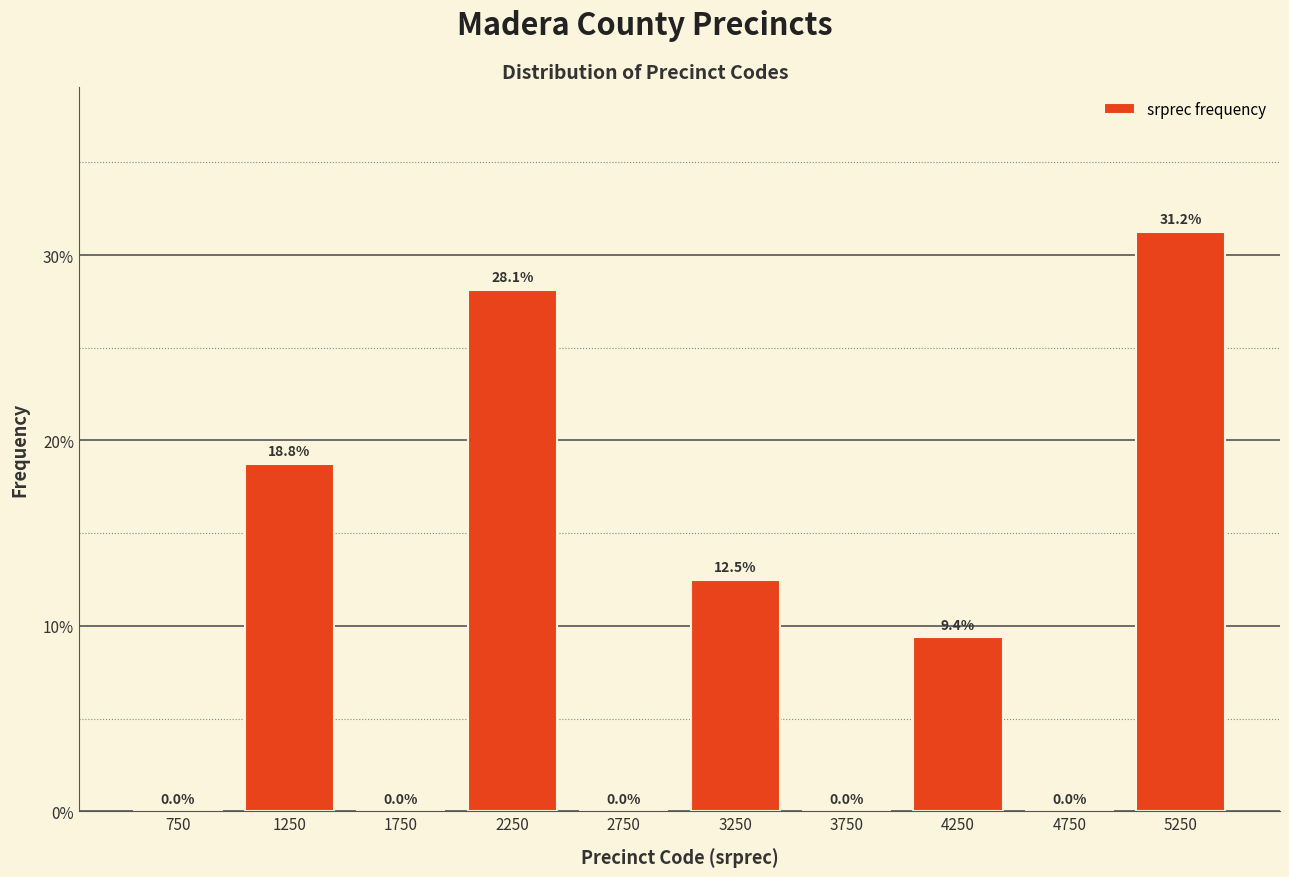

How tall is the bar that spans 5000 to 5500 on the x-axis?

31.2